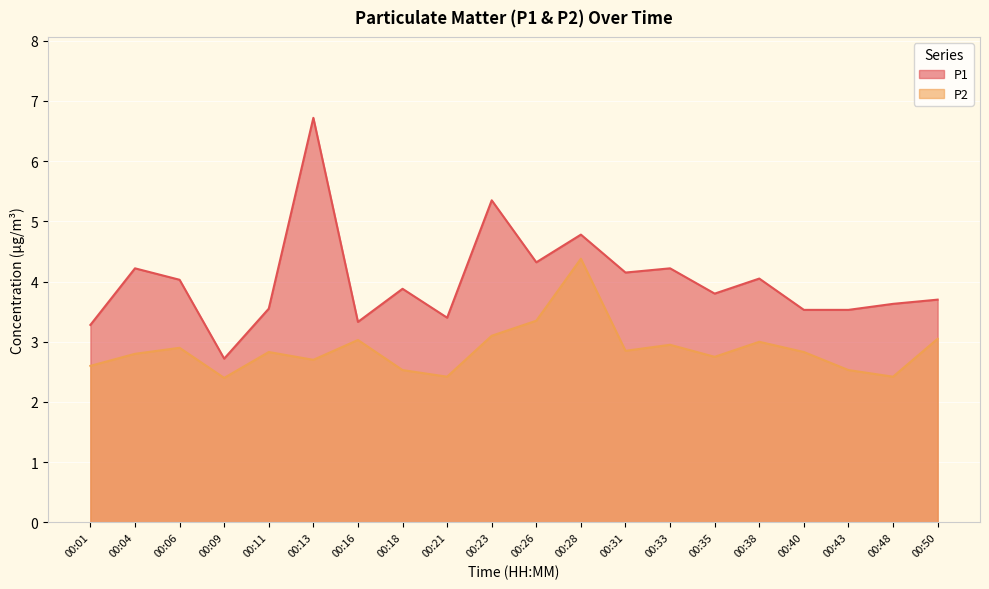

Where is P1 nearest to the value 4?

00:06